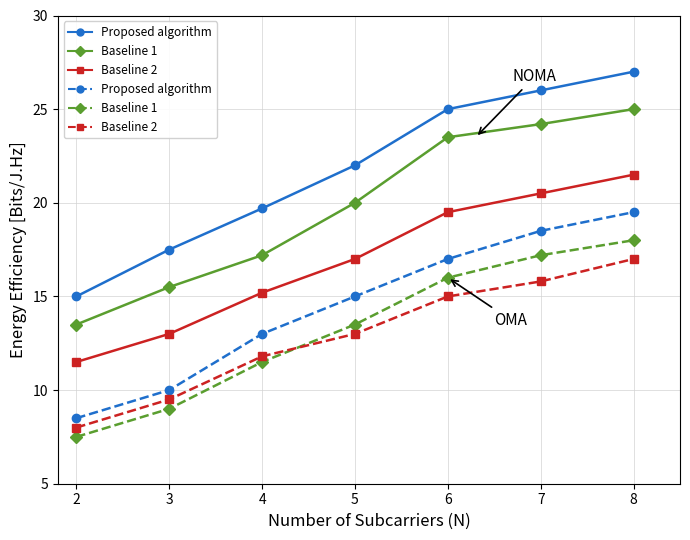

What is the difference between the highest and lowest values at 5?

9.0